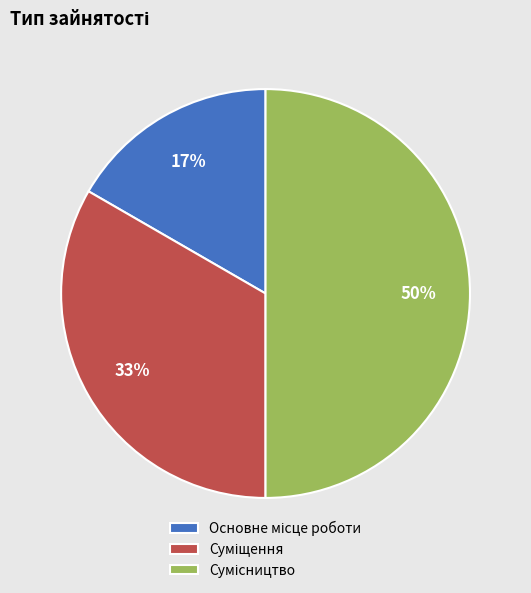

To the nearest percent, what is the difference between the largest and smallest slice percentages?

33%